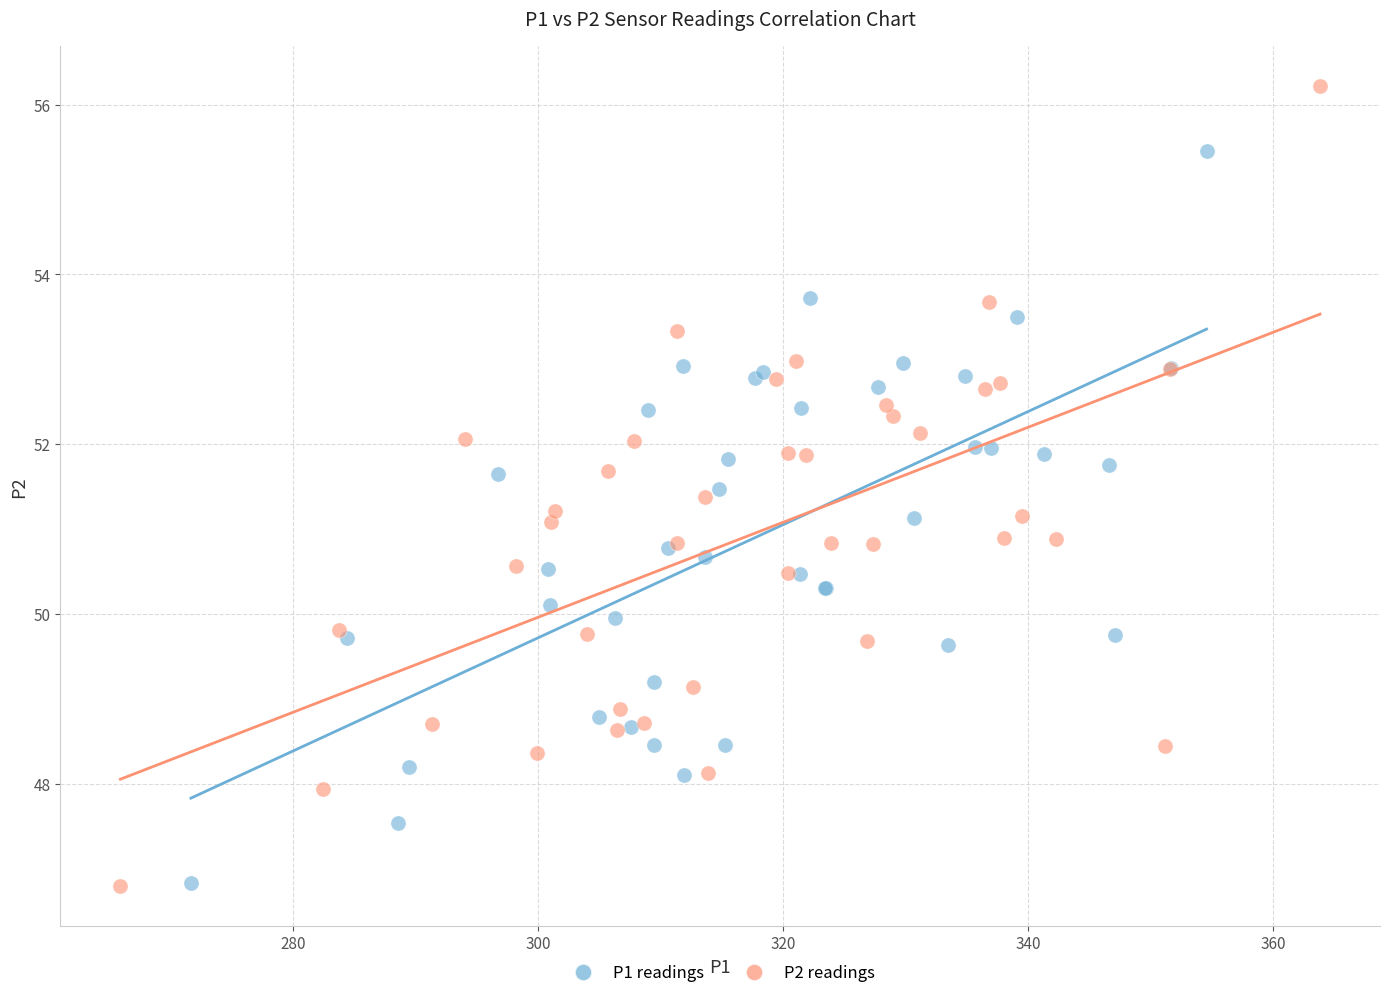

Which series has the widest spread of Y values?

P2 readings